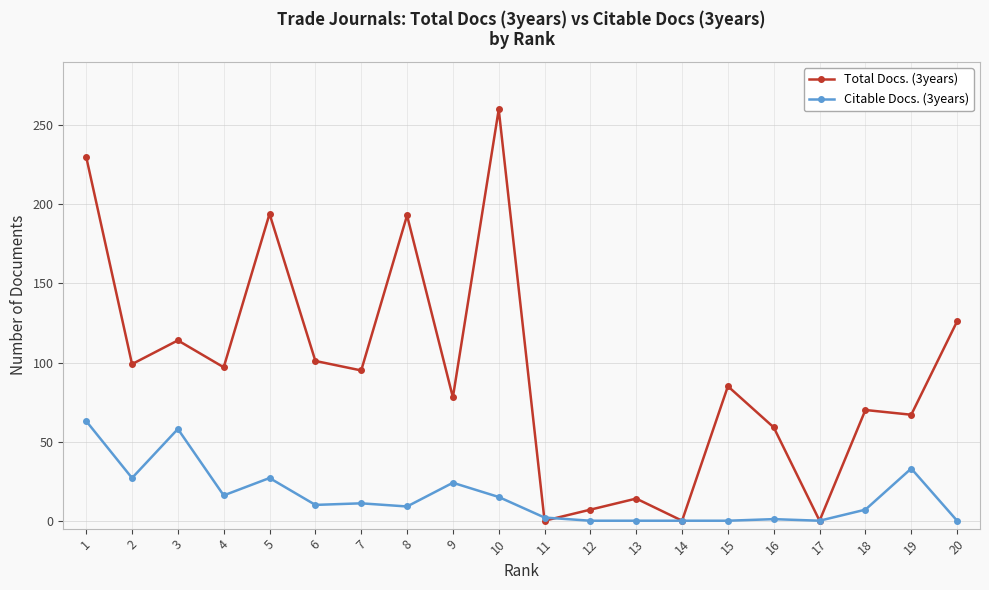

True or false: Citable Docs. (3years) has more than 1 interior local peaks.

True